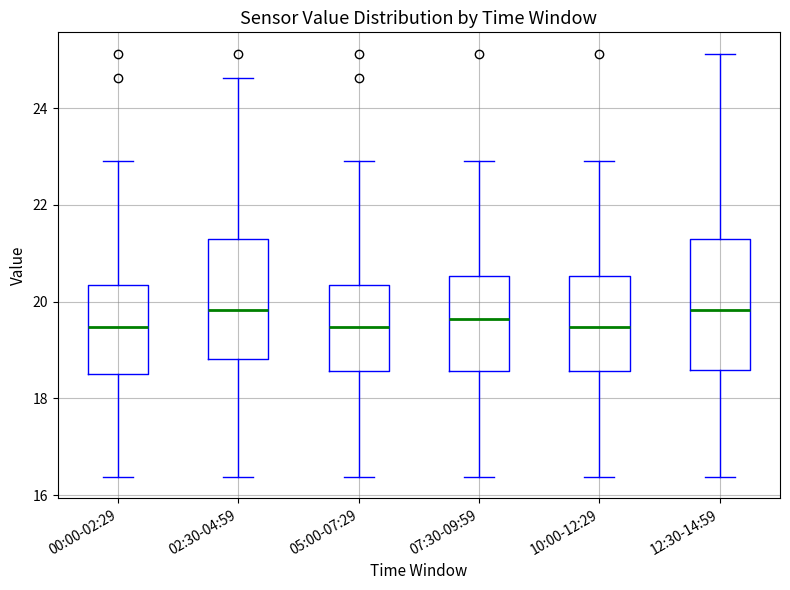

Reading left to right, read every box against the y-axis: the position of its median line, the range the box covers, and the ends of its whiskers. The values are not printed on the chart, so give them approximately, as read against the axis.

00:00-02:29: median 19.4, box 18.6 to 20.4, whiskers 16.4 to 23.0
02:30-04:59: median 19.8, box 18.8 to 21.4, whiskers 16.4 to 24.6
05:00-07:29: median 19.4, box 18.6 to 20.4, whiskers 16.4 to 23.0
07:30-09:59: median 19.6, box 18.6 to 20.6, whiskers 16.4 to 23.0
10:00-12:29: median 19.4, box 18.6 to 20.6, whiskers 16.4 to 23.0
12:30-14:59: median 19.8, box 18.6 to 21.4, whiskers 16.4 to 25.2